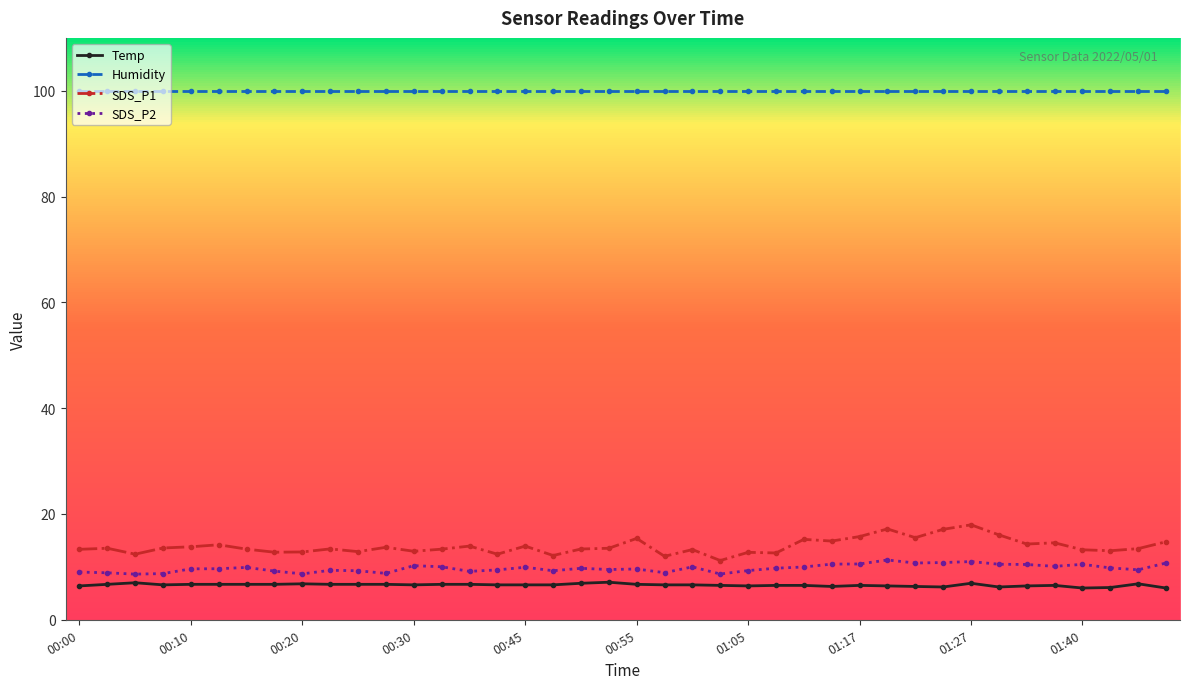

What is the value of the Temp point at the 4th from the left?

6.6